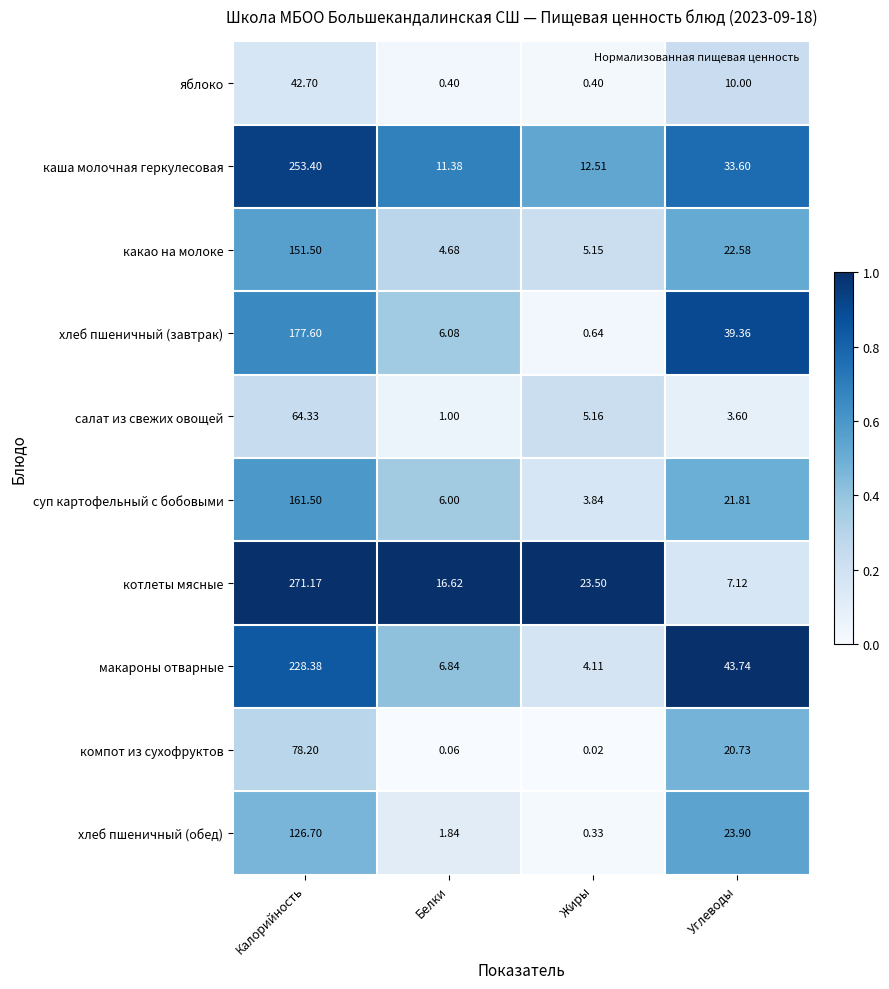

At which label is яблоко closest to 21?

Углеводы